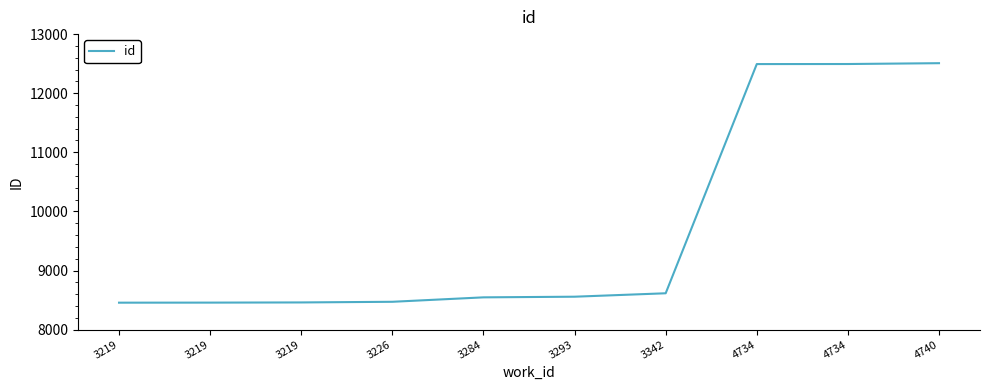

How many lines are shown in the chart?

1